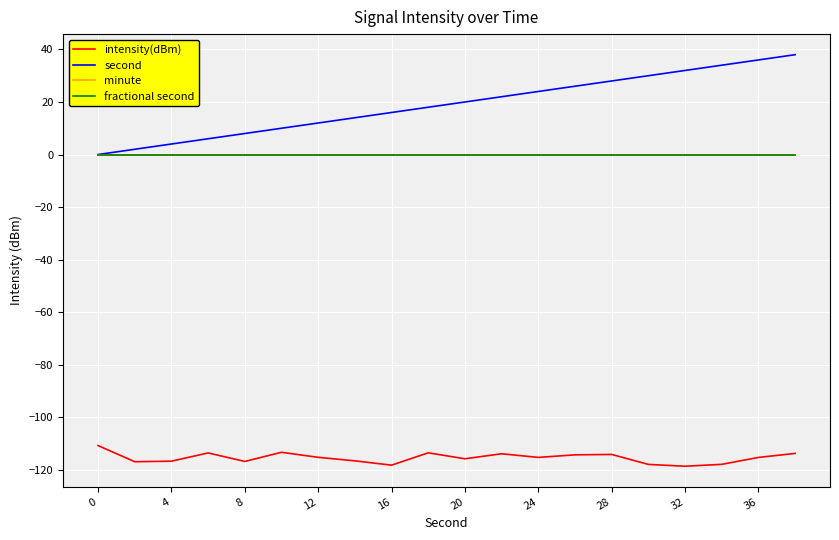

Reading left to right, extract all data points from this chart.

intensity(dBm): -110.8	-116.9	-116.7	-113.6	-116.8	-113.3	-115.3	-116.6	-118.2	-113.5	-115.8	-113.9	-115.3	-114.3	-114.2	-117.9	-118.6	-117.9	-115.3	-113.8
second: 0.0	2.0	4.0	6.0	8.0	10.0	12.0	14.0	16.0	18.0	20.0	22.0	24.0	26.0	28.0	30.0	32.0	34.0	36.0	38.0
minute: 0.0	0.0	0.0	0.0	0.0	0.0	0.0	0.0	0.0	0.0	0.0	0.0	0.0	0.0	0.0	0.0	0.0	0.0	0.0	0.0
fractional second: 0.0	0.0	0.0	0.0	0.0	0.0	0.0	0.0	0.0	0.0	0.0	0.0	0.0	0.0	0.0	0.0	0.0	0.0	0.0	0.0